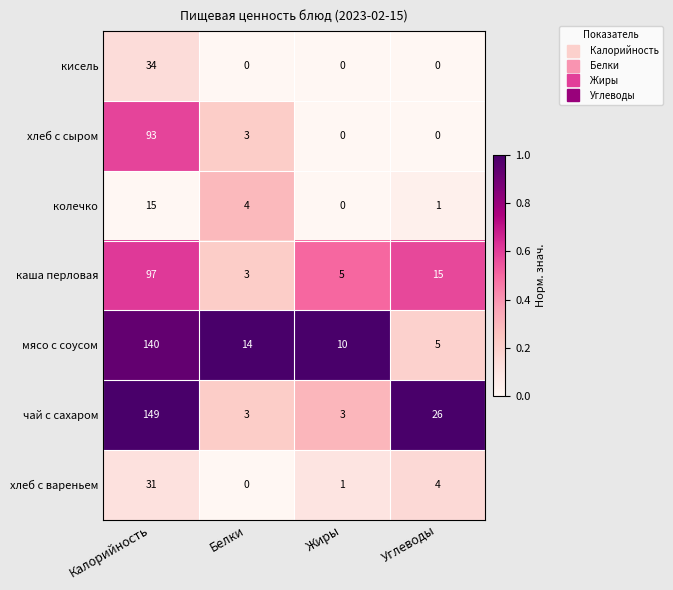

What is the difference between the highest and lowest values at Калорийность?

134